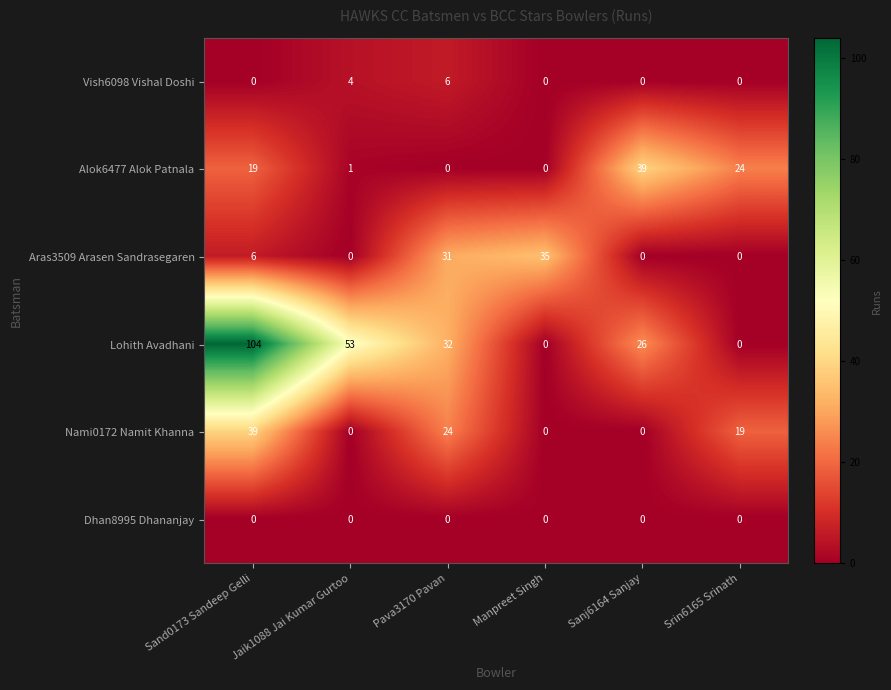

Which series has the largest range (max minus min)?

Lohith Avadhani